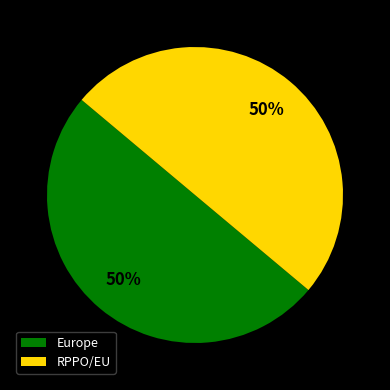

Combined, do Europe and RPPO/EU account for over 50%?

Yes